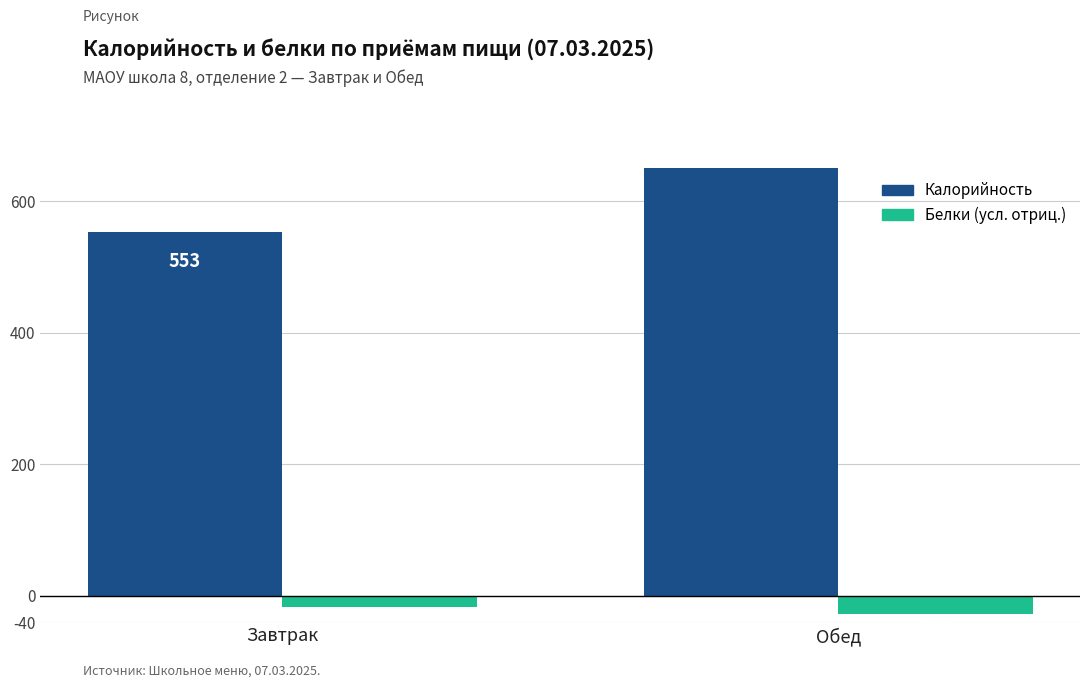

List the series in order of their overall mean, highest first.

Калорийность, Белки (отр.)